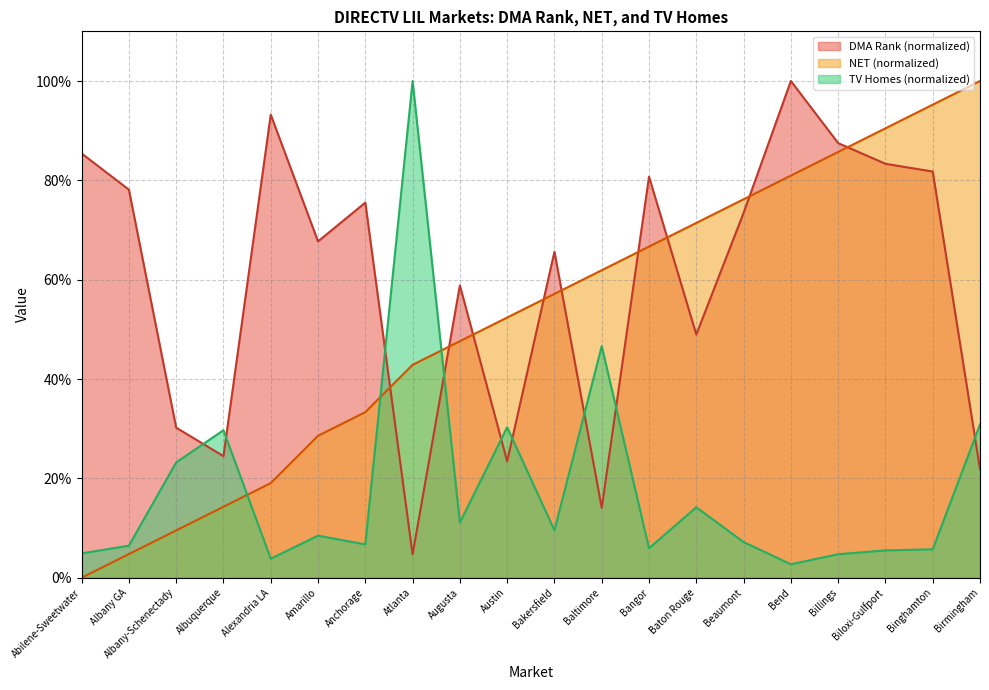

True or false: TV Homes (thousands) has a value of 3.8 at Alexandria LA.

True